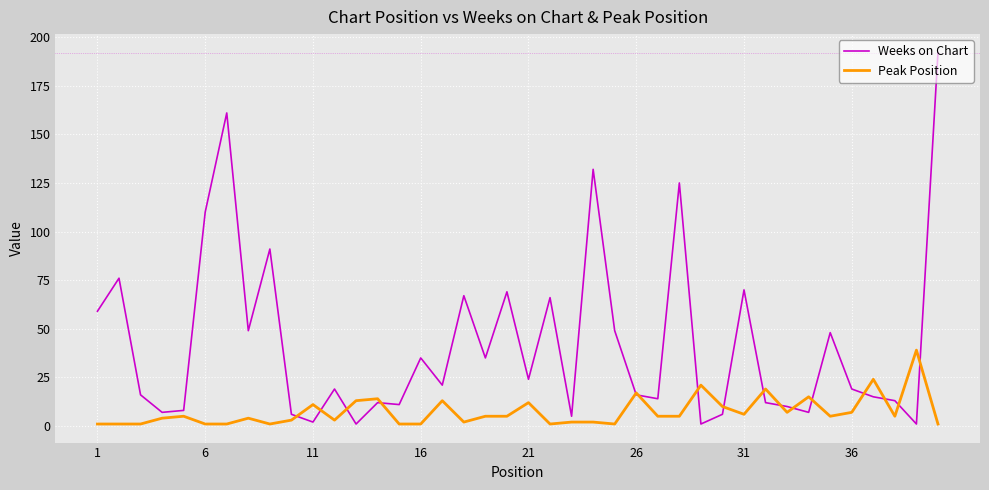

List the series in order of their peak value, lowest first.

Peak Position, Weeks on Chart